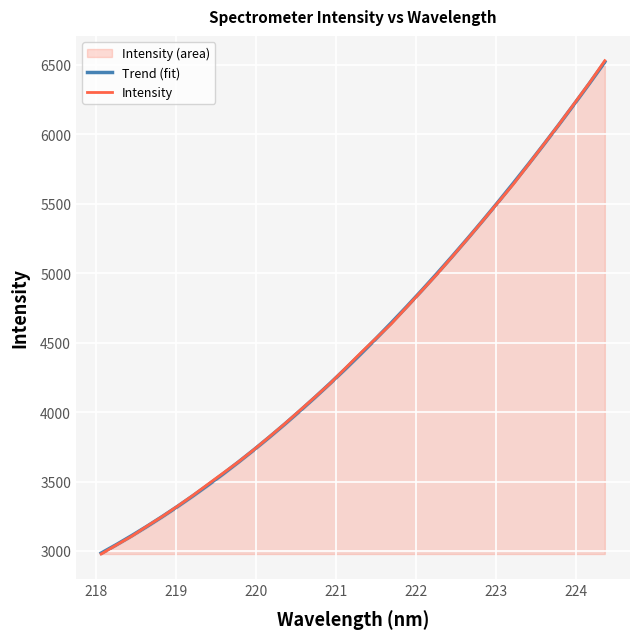

What is the minimum value for Intensity?

2978.3